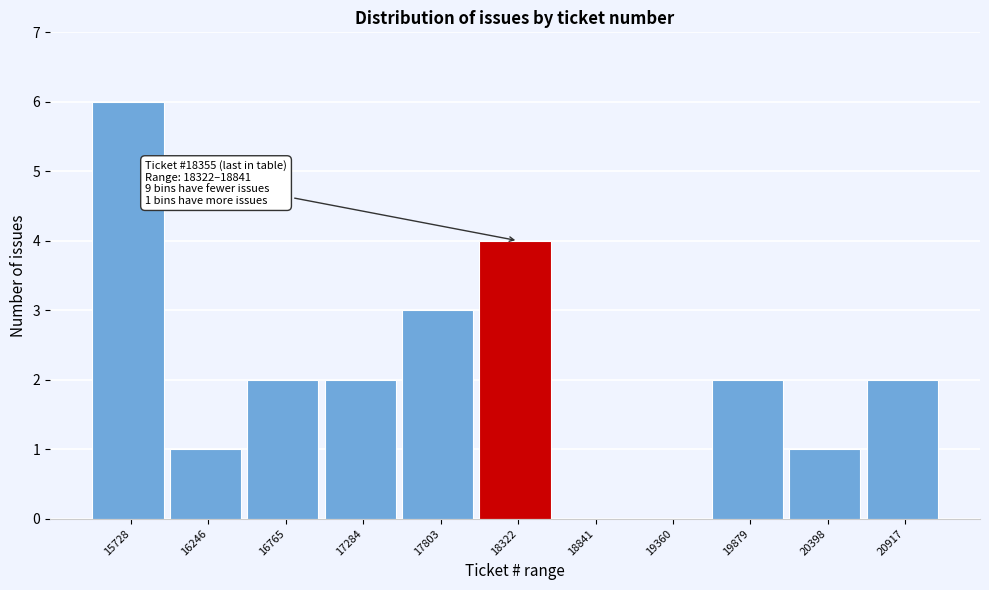

Reading left to right, extract all data points from this chart.

15728=6	16246=1	16765=2	17284=2	17803=3	18322=4	18841=0	19360=0	19879=2	20398=1	20917=2